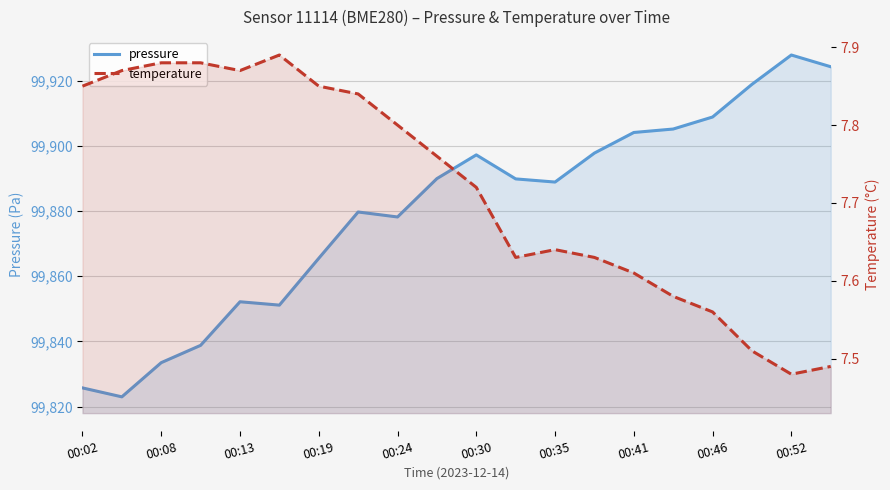

What is the difference between the maximum and minimum values in the temperature series?

0.4